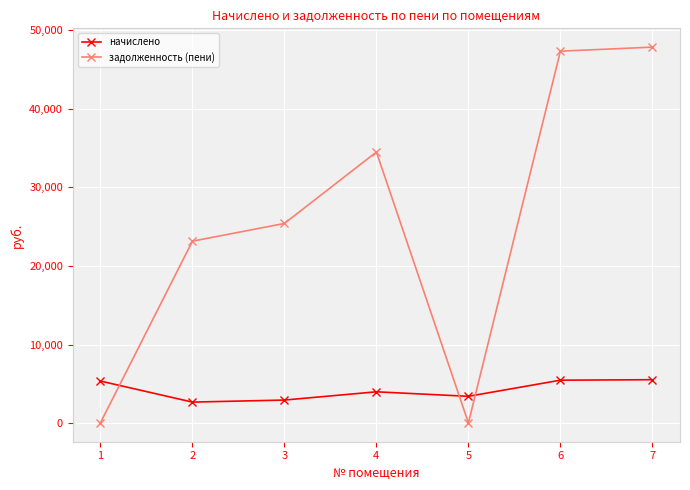

True or false: задолженность (пени) has more than 2 points higher than both neighbors.

False